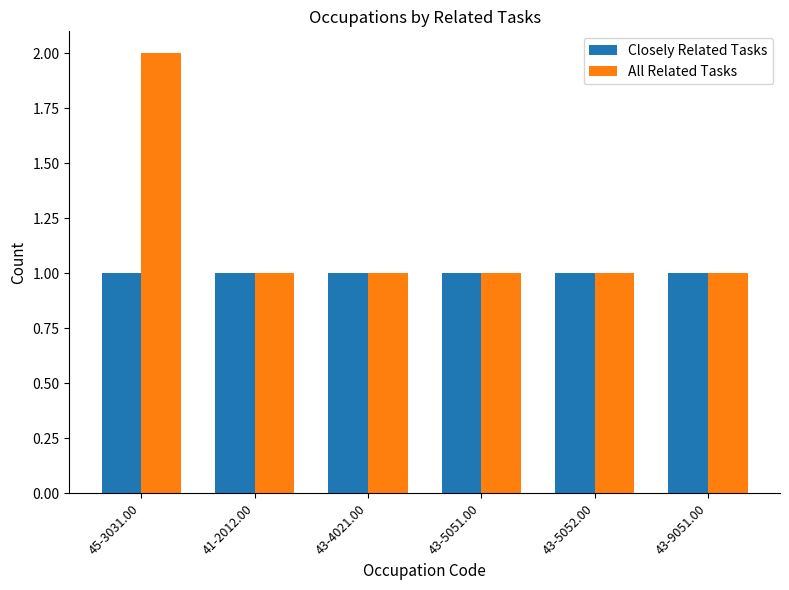

What are all the series names shown in the legend?

Closely Related Tasks, All Related Tasks